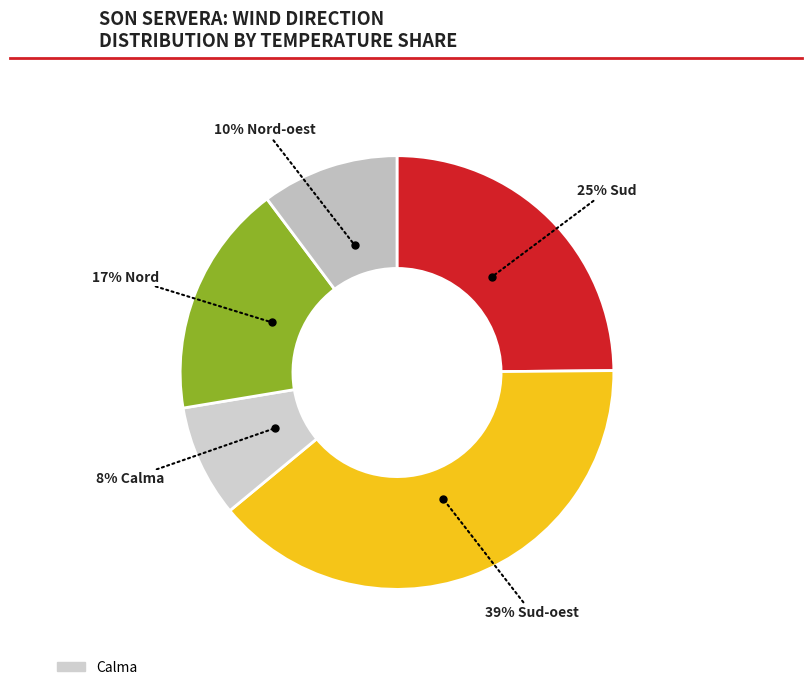

Count the number of slices in the pie.

5